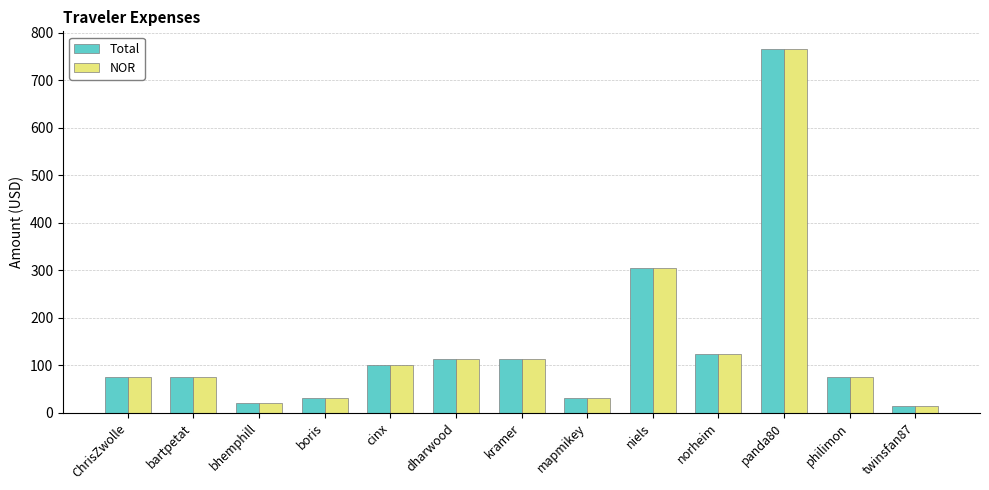

What is the difference between the maximum and minimum values in the Total series?

750.4